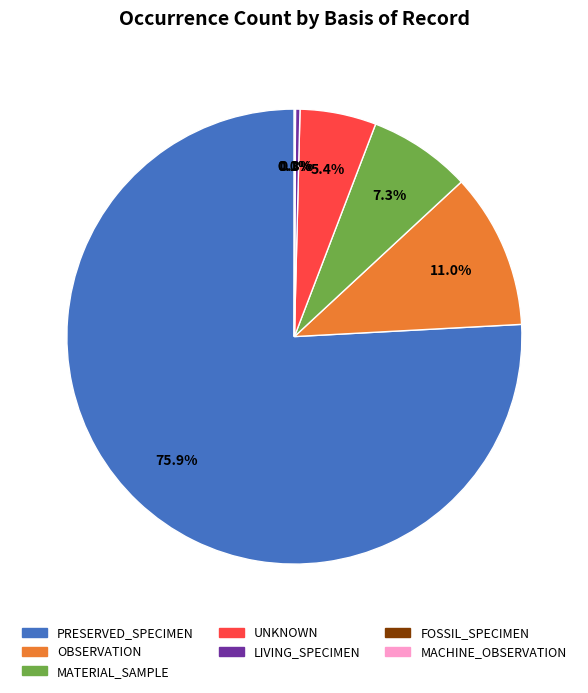

Does any single category account for the majority?

Yes